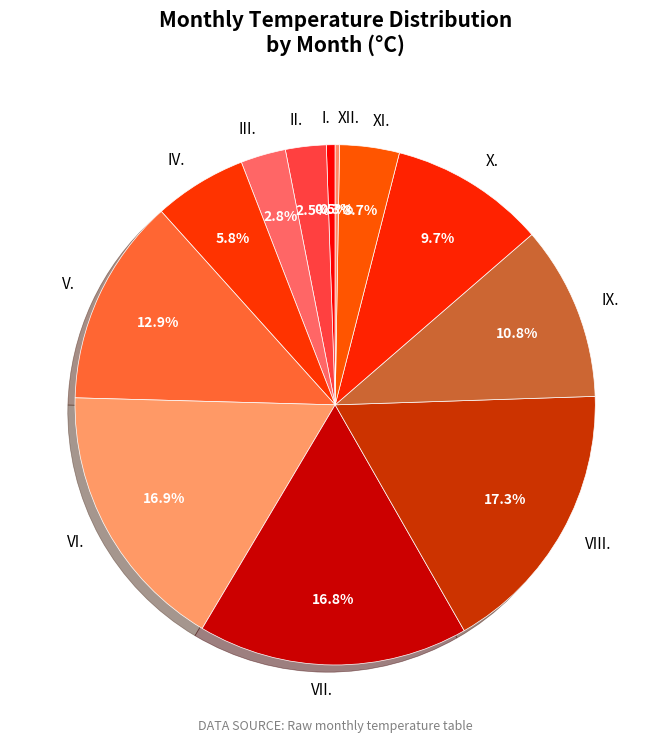

Is there a majority slice in this chart?

No